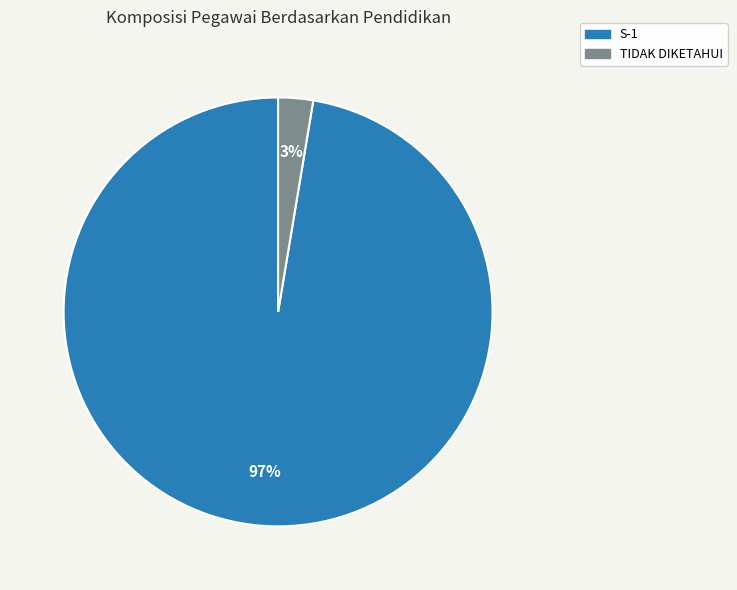

Count the number of slices in the pie.

2